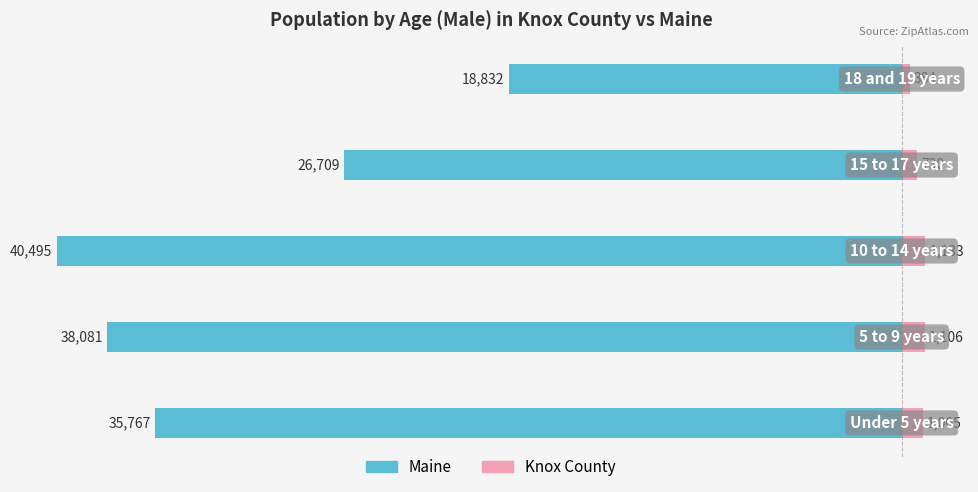

Which series changed the most between −50000 and −40000?

Maine